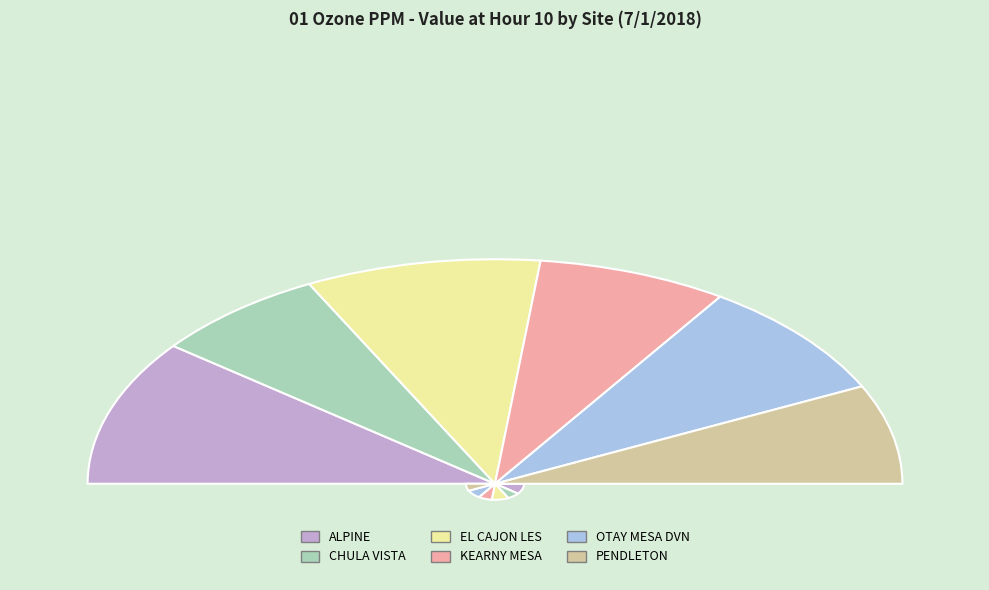

What percentage is the CHULA VISTA slice, to the nearest percent?

14%